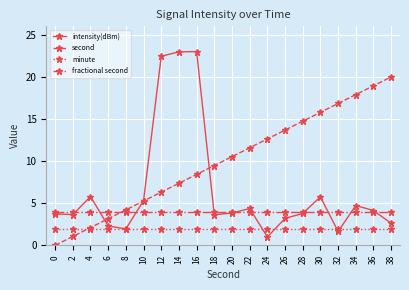

How many data points does each series have?

20